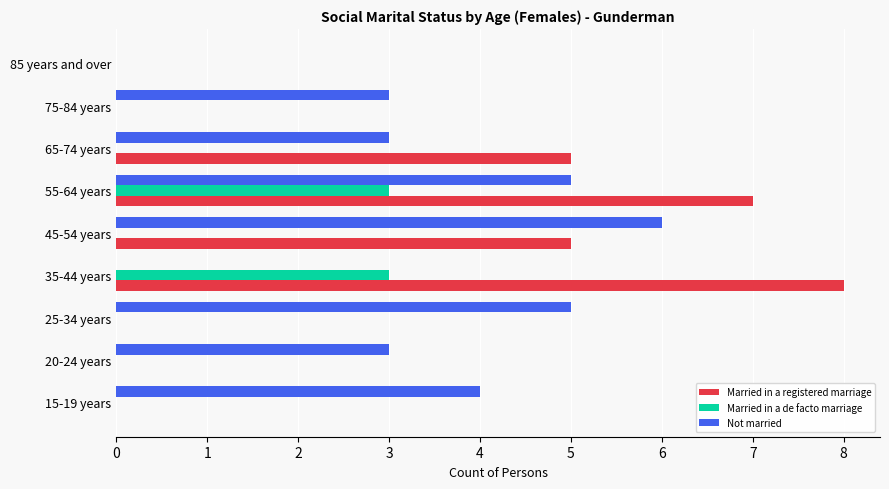

The value of Married in a registered marriage at 15-19 years is 0. True or false?

True